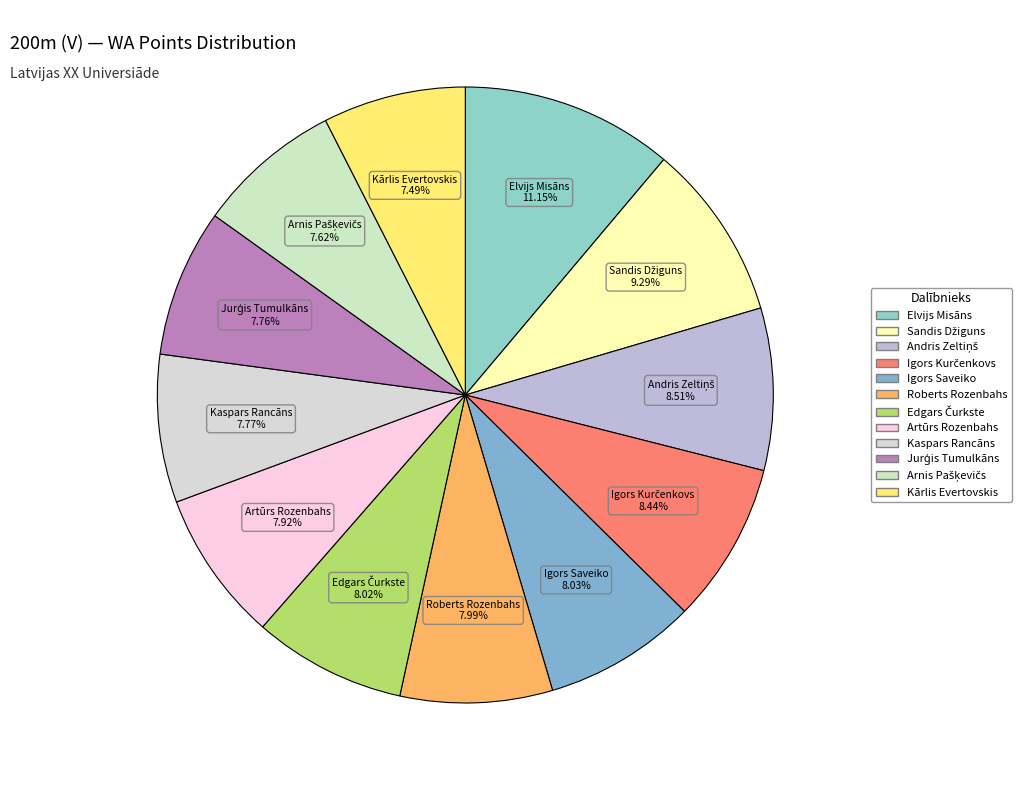

Which slice is the largest?

Elvijs Misāns